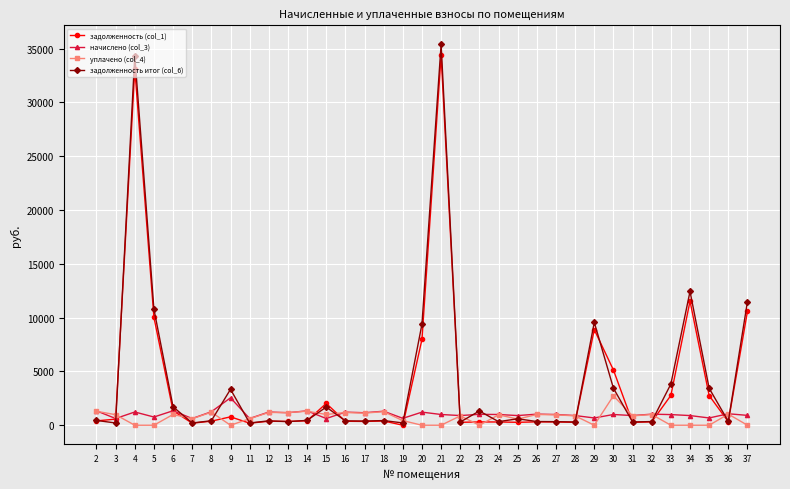

Which series has the largest range (max minus min)?

задолженность итог (col_6)